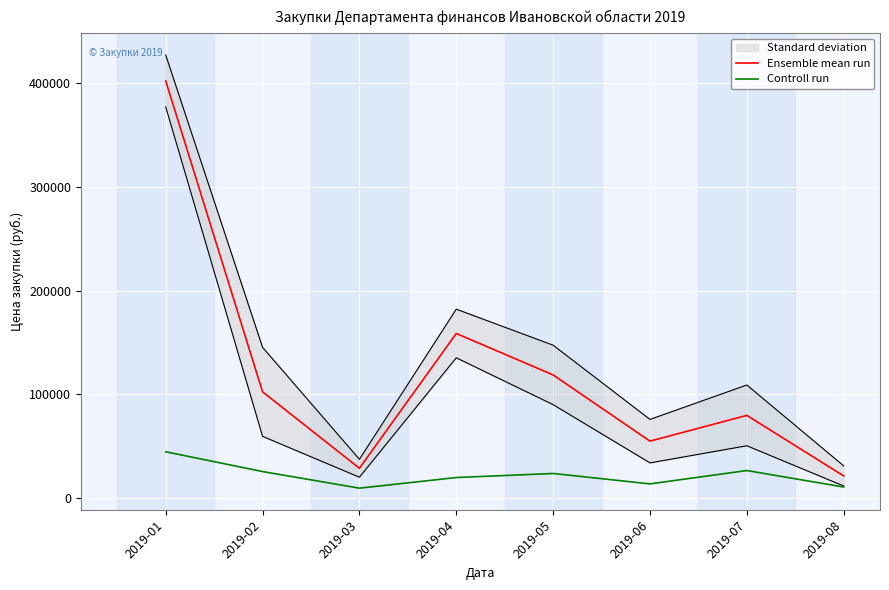

Which category has the highest value across all series?

2019-01